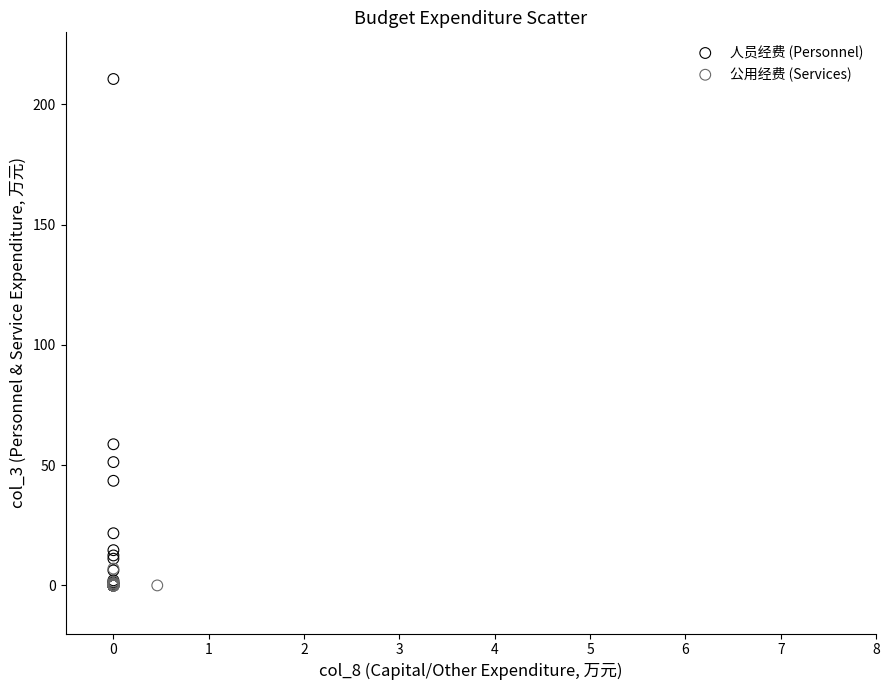

Which series contains the highest Y value?

人员经费 (Personnel)